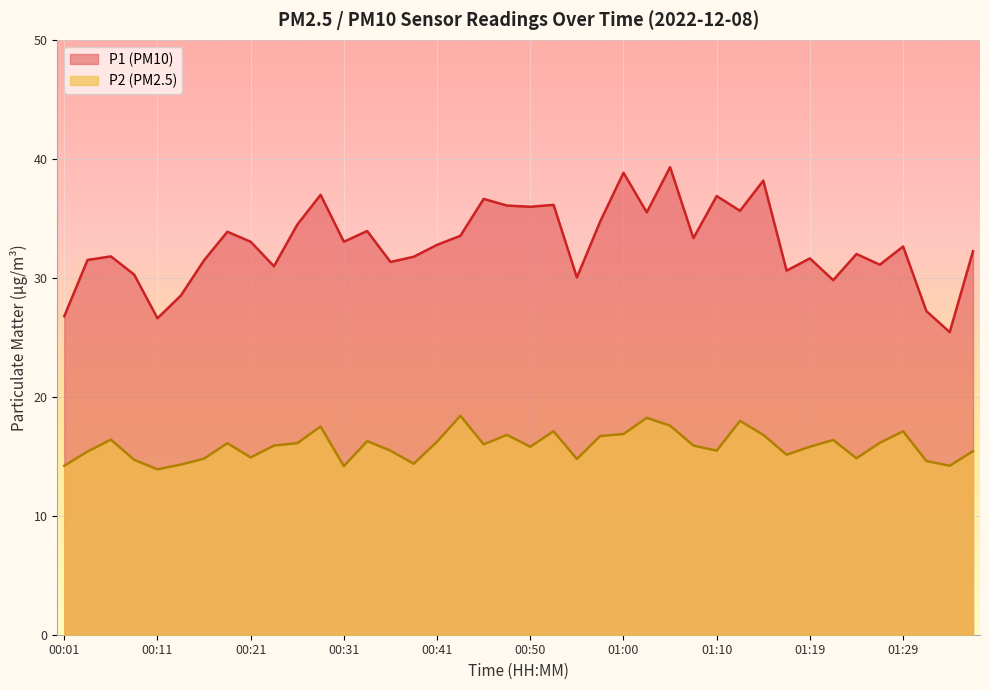

Where does the P1 series first go above 32?

00:18